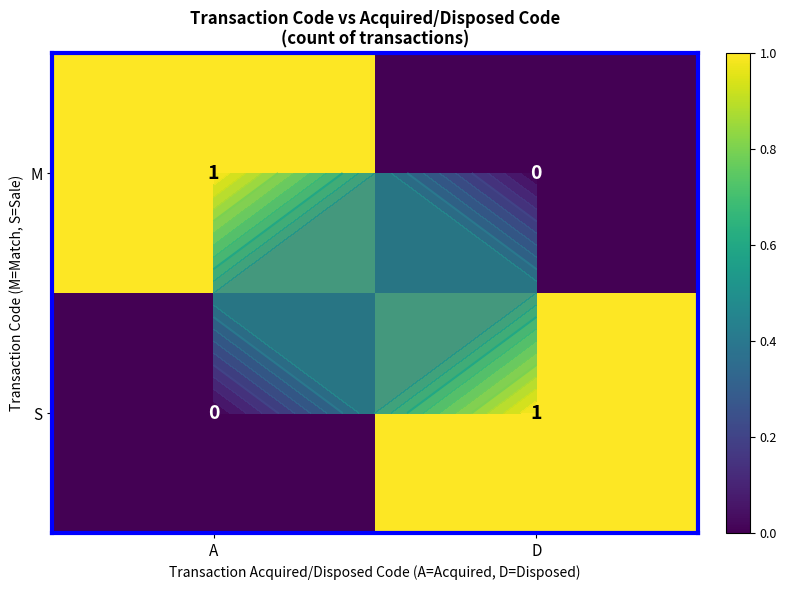

Which category has the highest value in the M series?

A